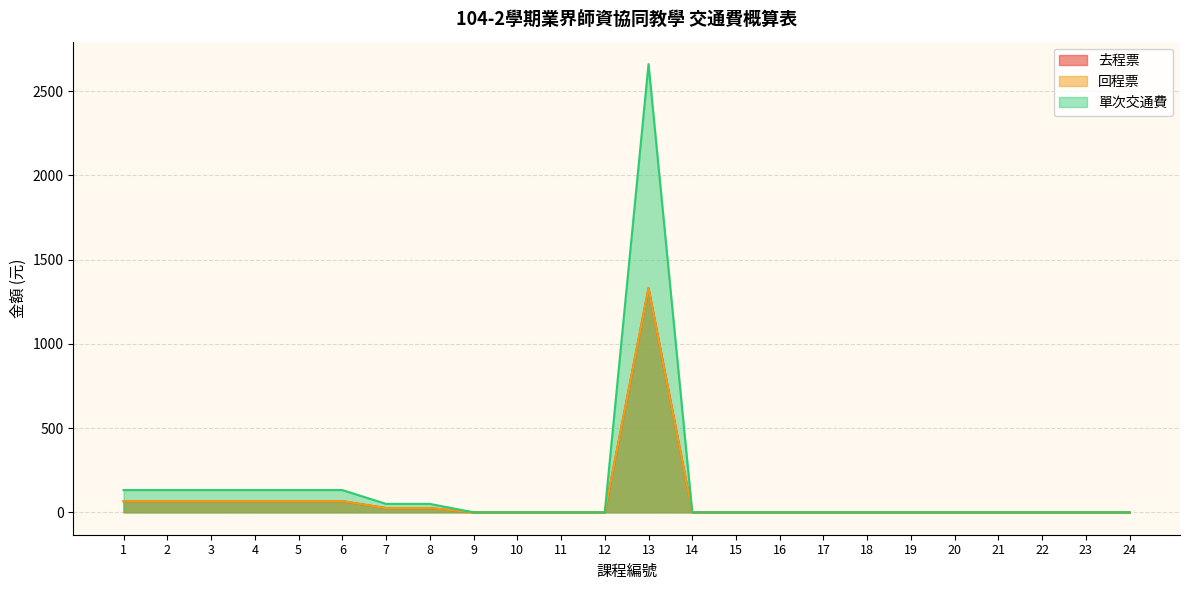

Which category has the highest value in the 單次交通費 series?

13